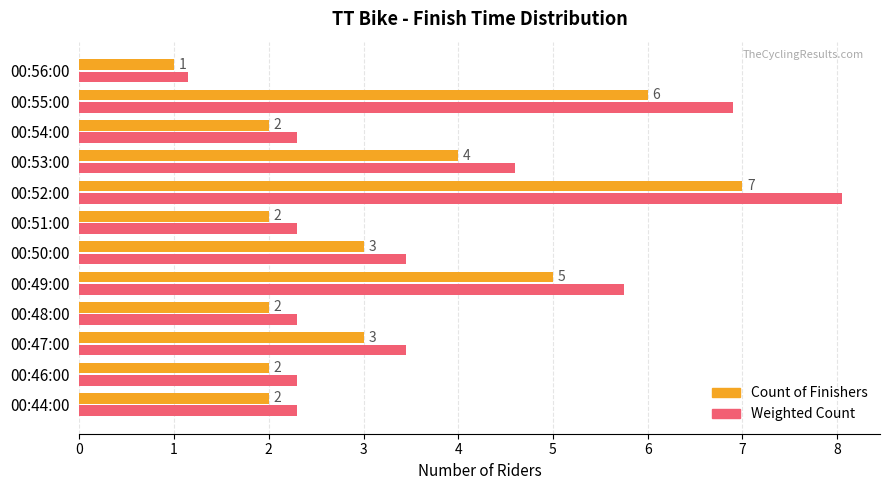

At how many categories does at least one series exceed 4?

4